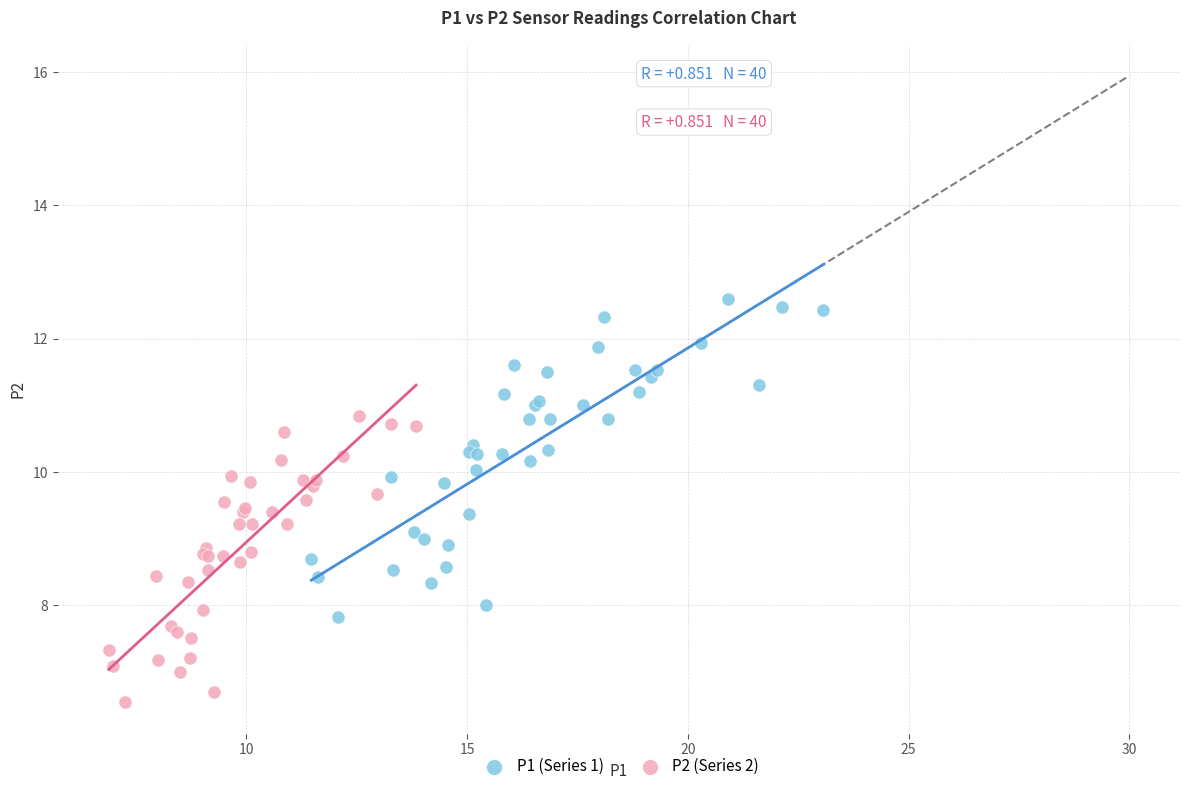

Which series has the widest spread of Y values?

P1 (Series 1)